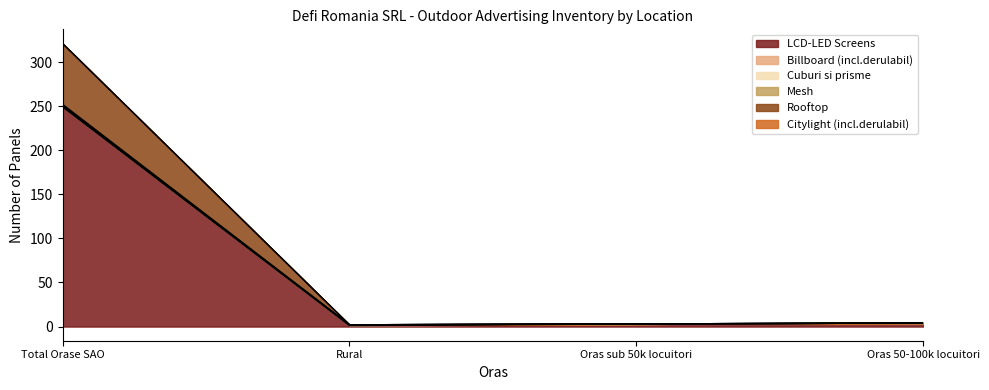

At how many categories does at least one series exceed 112?

1